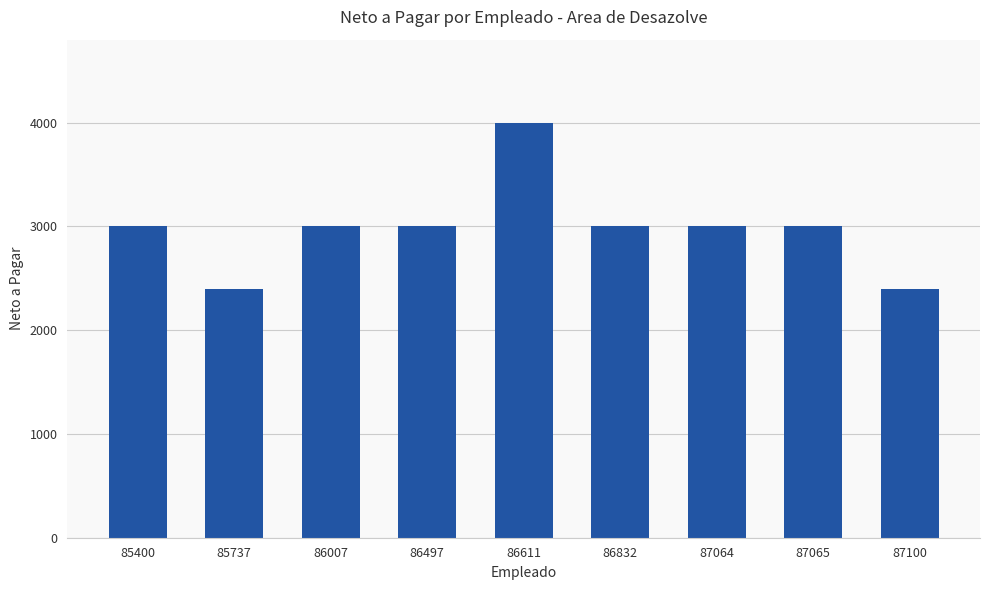

What is the change in value from 85737 to 87065?

+600.0